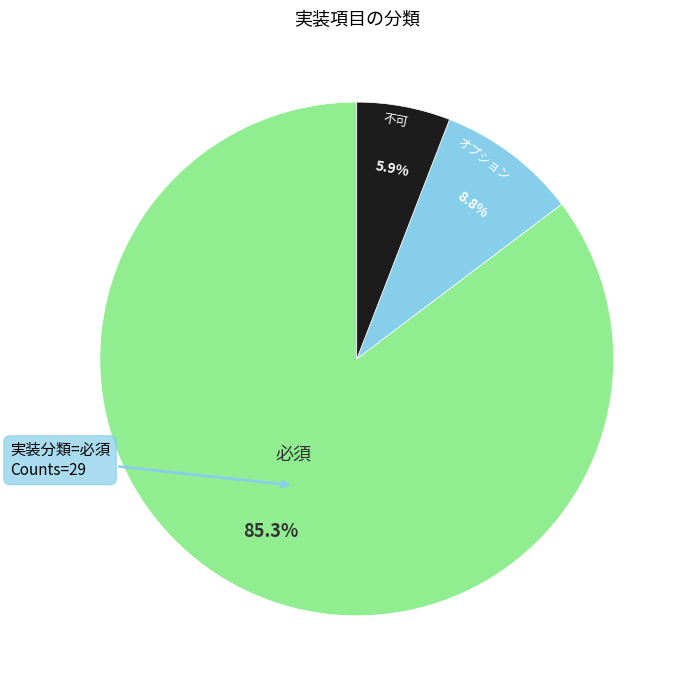

Which category has the smallest portion of the pie?

不可